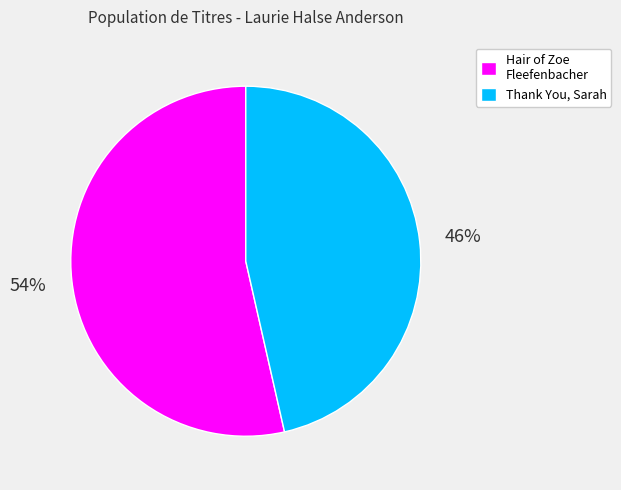

Rank the categories by value from lowest to highest.

Thank You, Sarah, Hair of Zoe Fleefenbacher